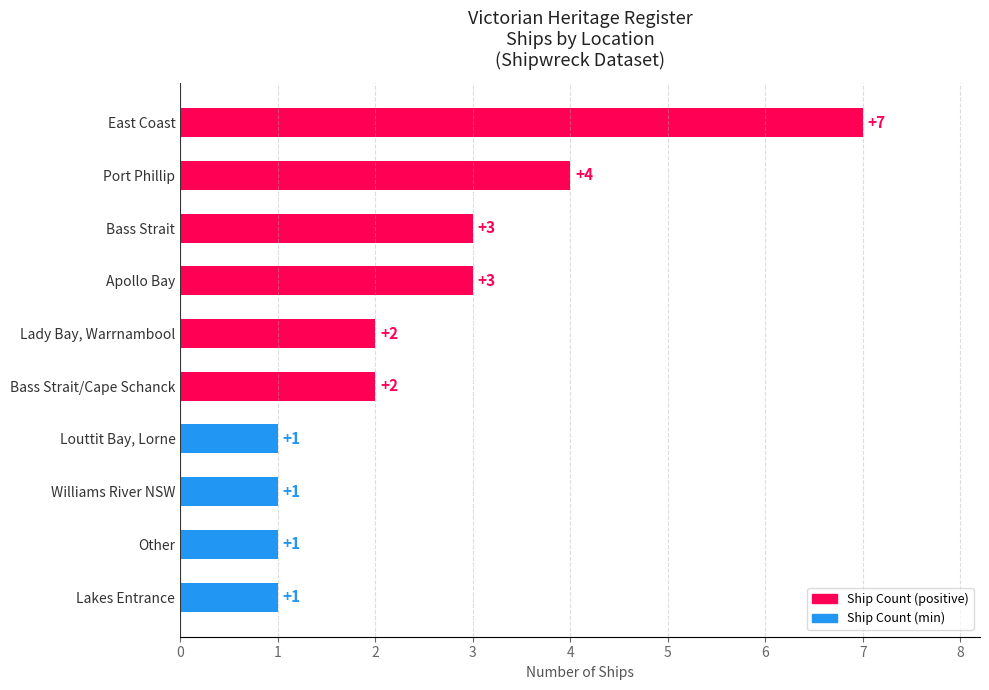

What is the minimum value shown in the chart?

1